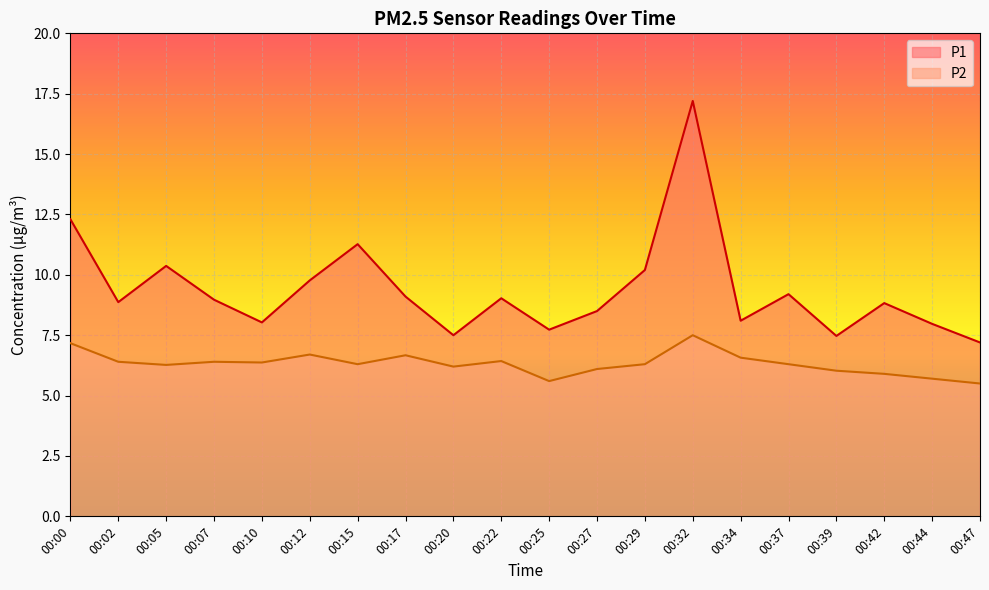

What value does the P1 series have at 00:02?

8.9